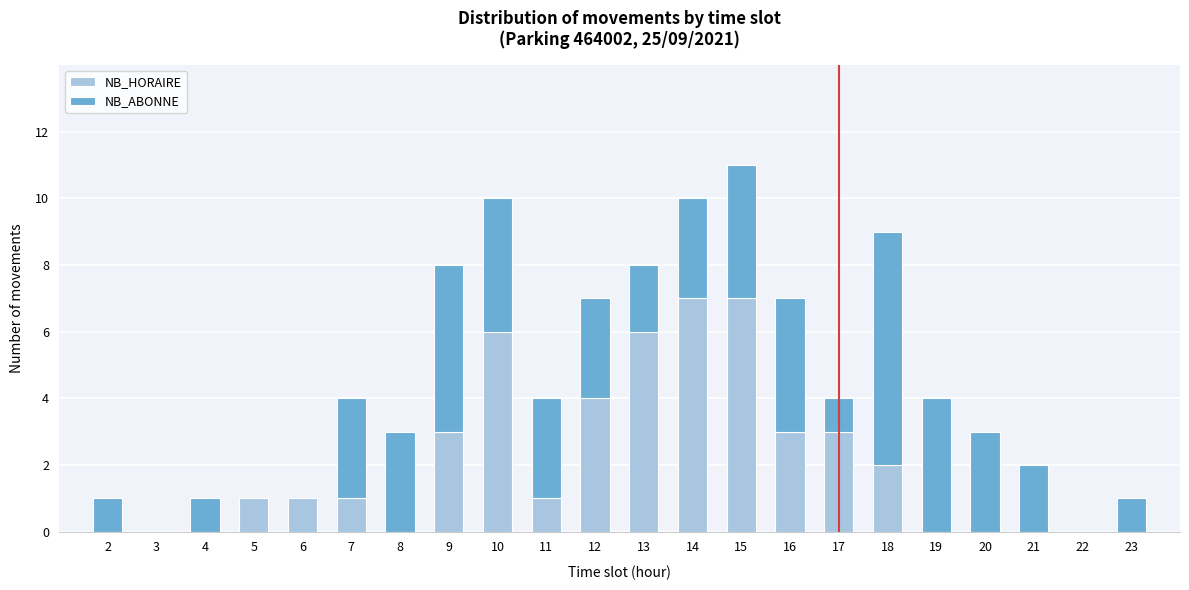

What is the sum of the NB_HORAIRE values at 9 and 17?

6